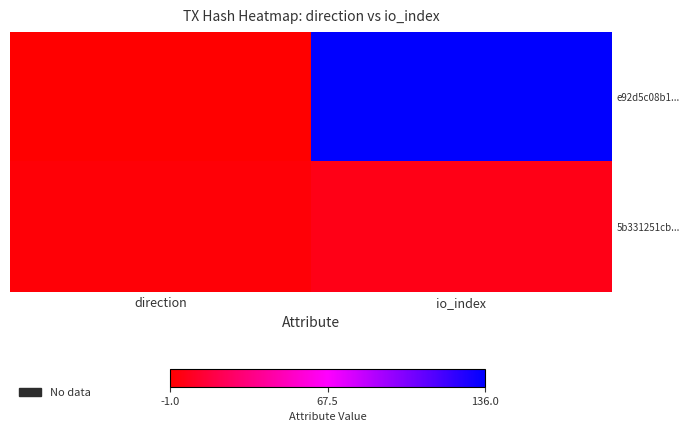

Count the number of data series in this chart.

2